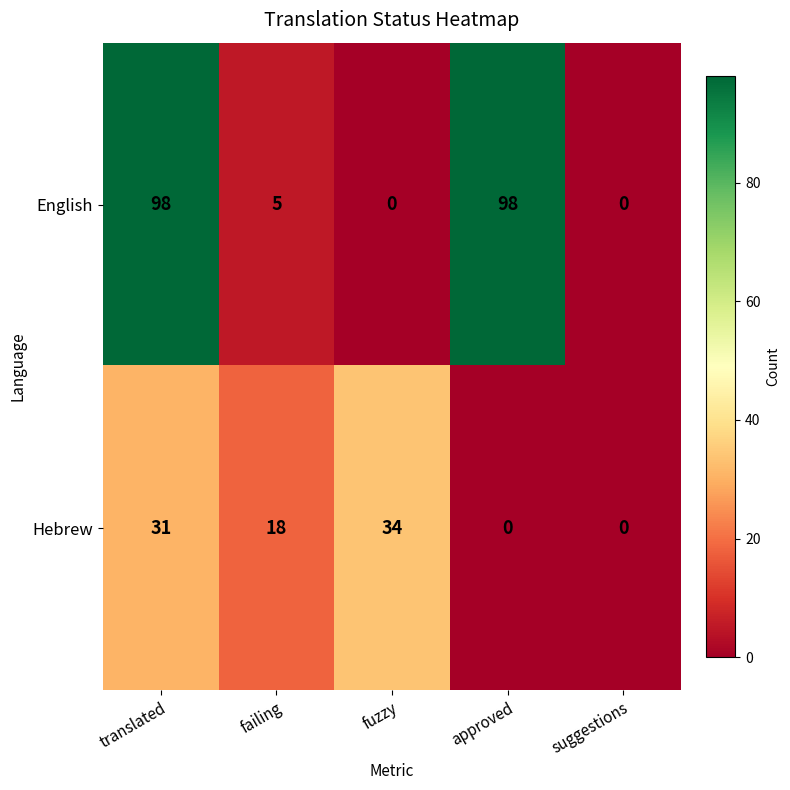

The value of English at fuzzy is 0. True or false?

True